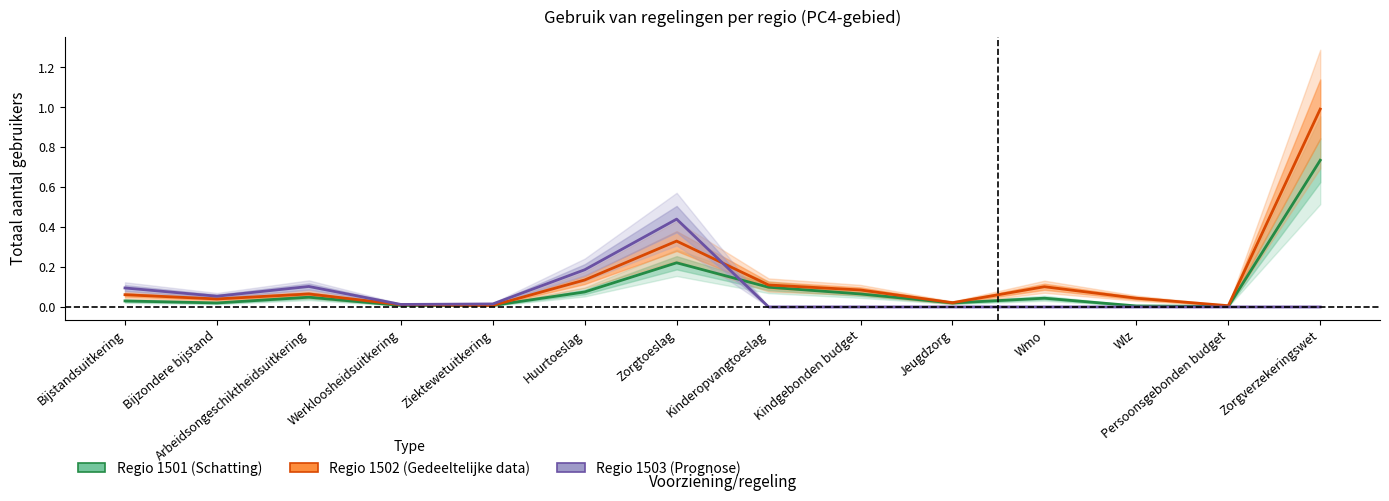

Which series has the widest spread of values?

Totaal aantal gebruikers (1502)